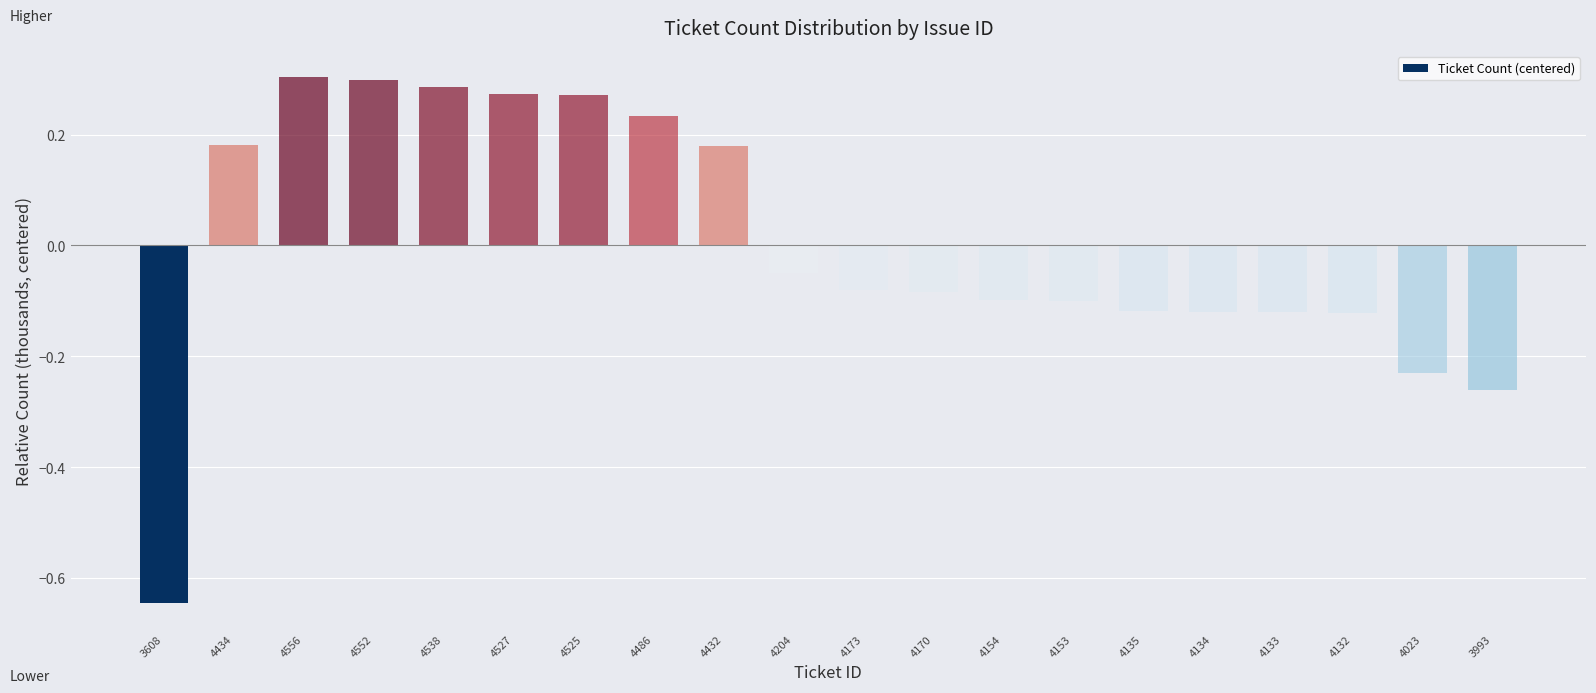

What is the label of the 10th bar from the right?

4173